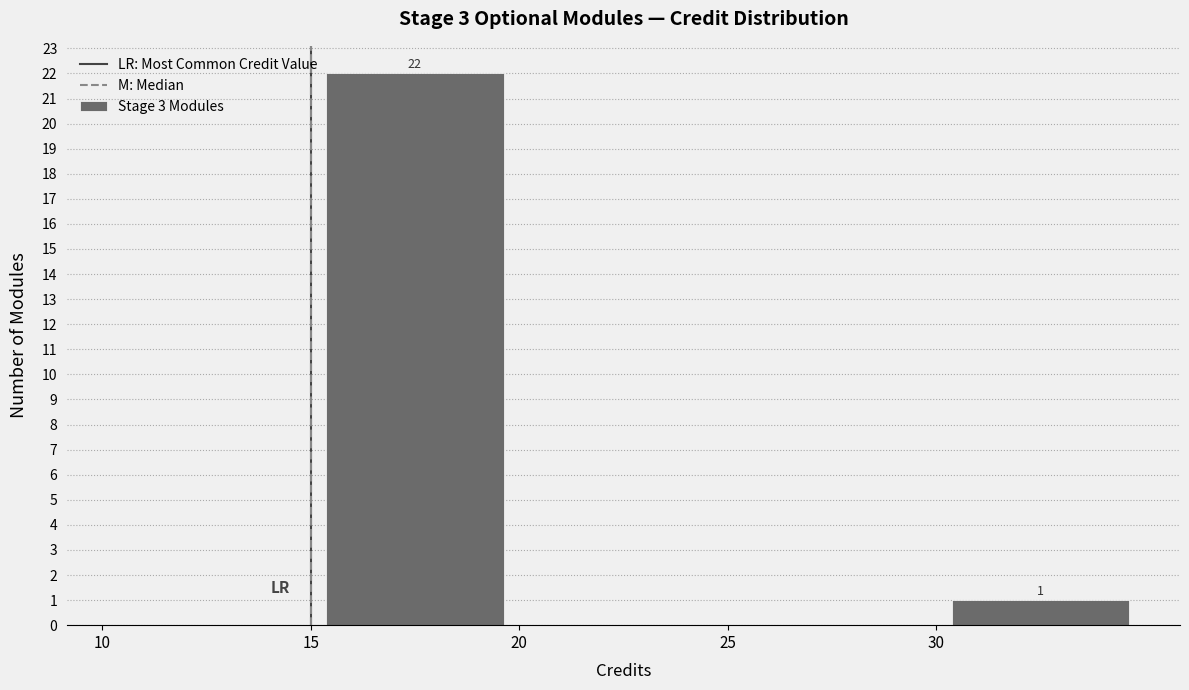

Over which range of the x-axis is the bar tallest?

15 to 20